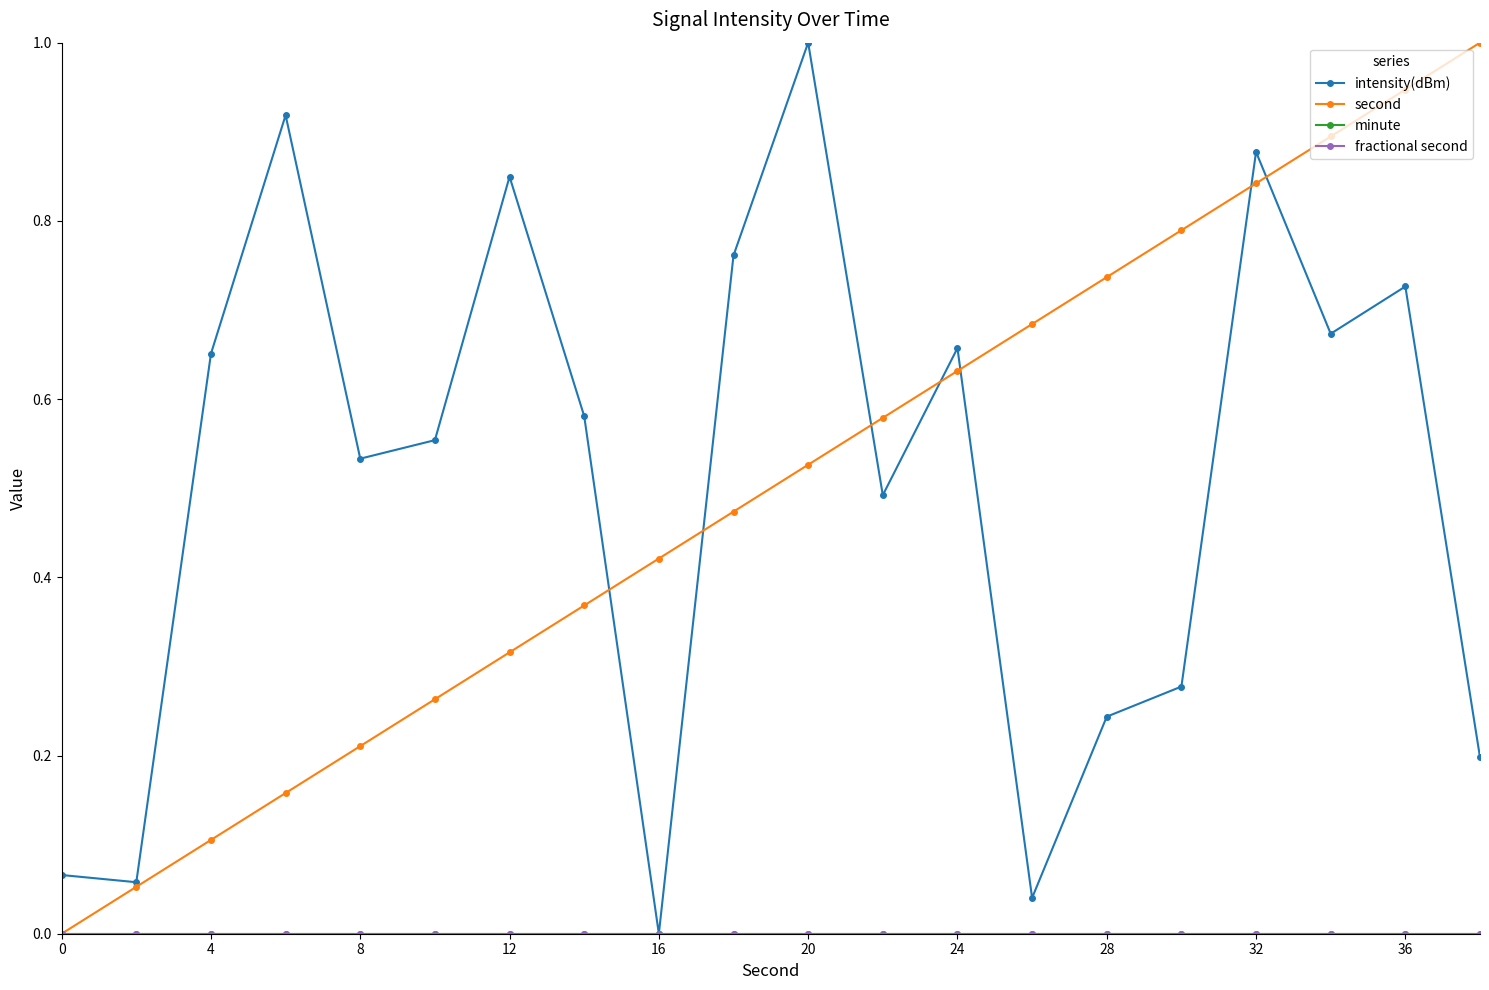

Is this an area chart (filled region under the line)?

No